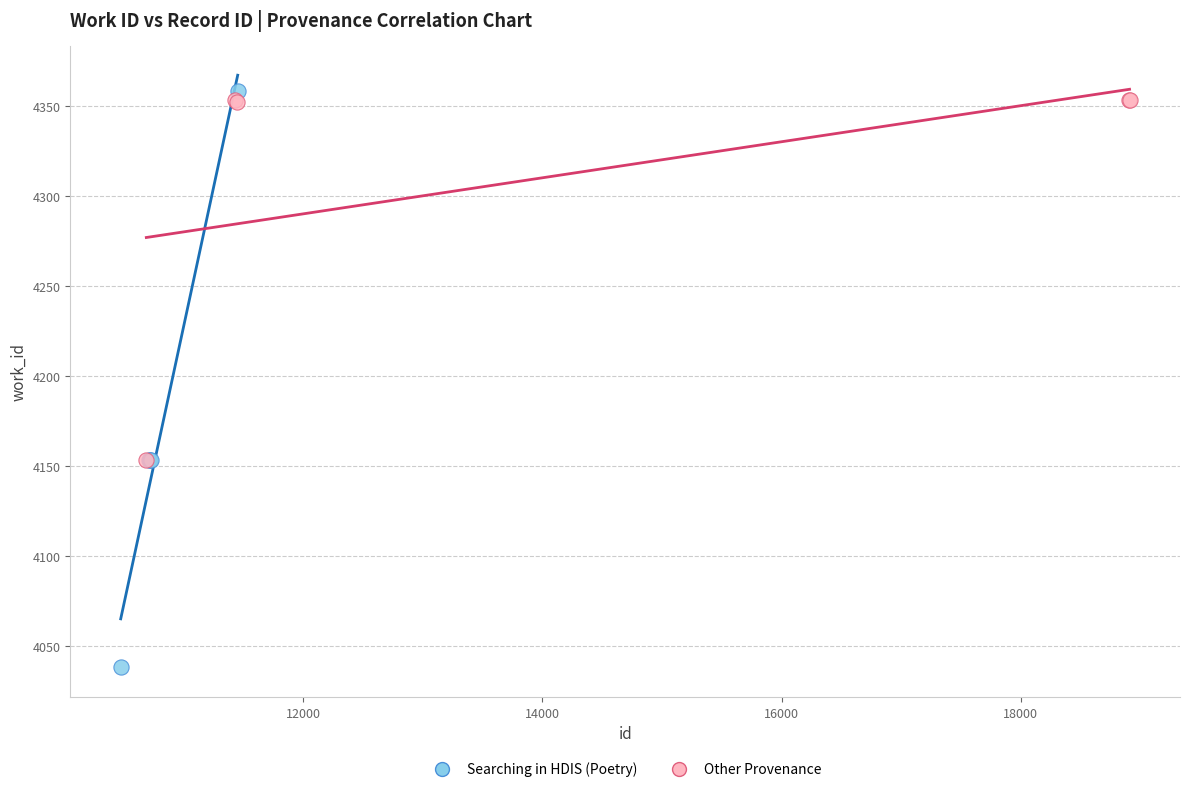

Which series contains the highest Y value?

Searching in HDIS (Poetry)